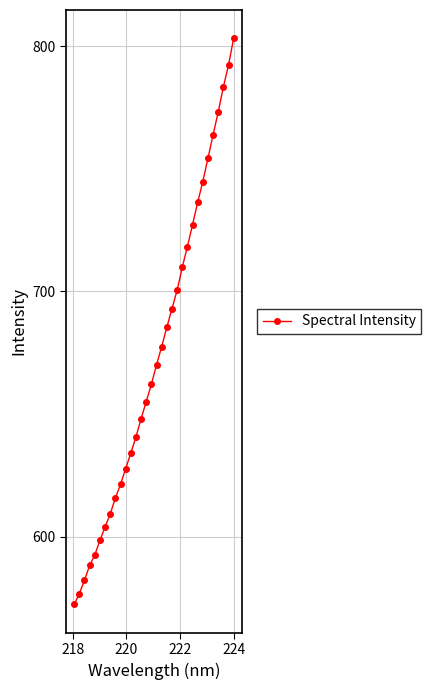

What is the value of the 11th point from the left?

627.7